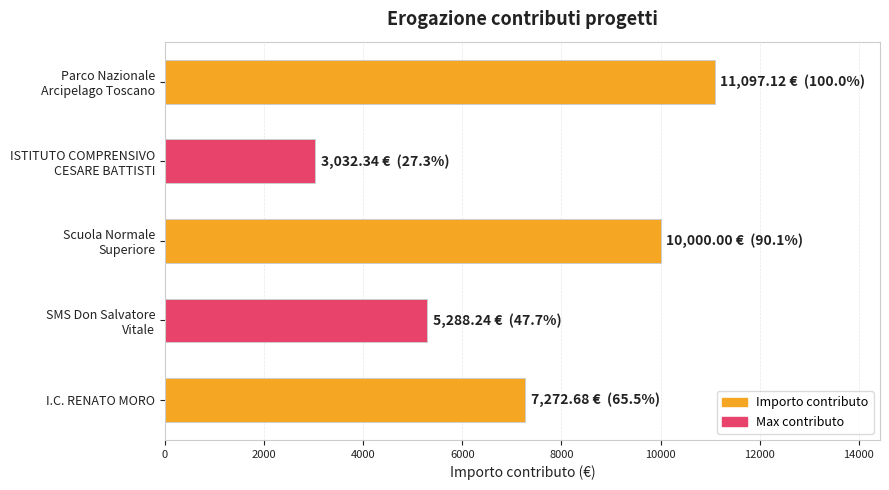

What is the average value?

7338.1